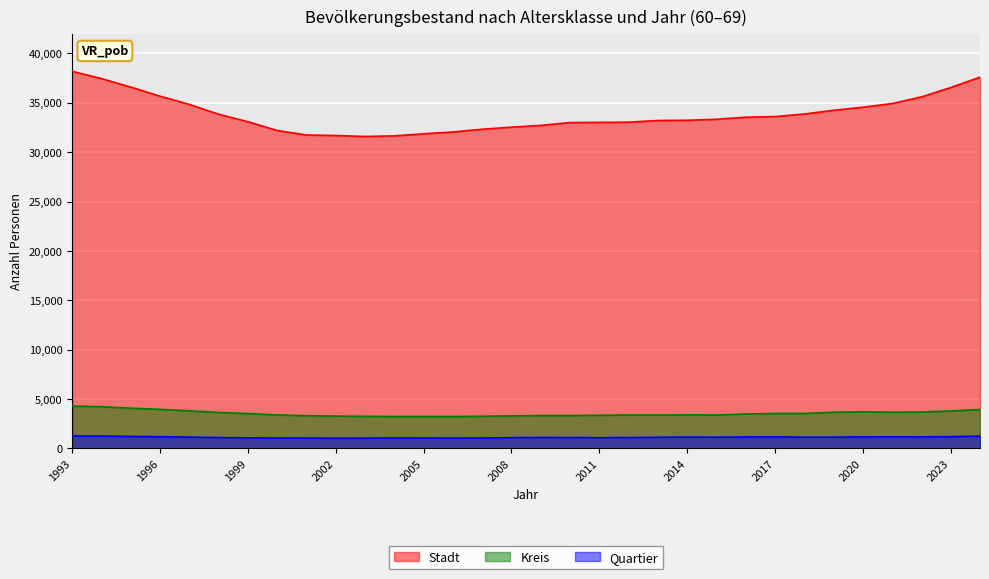

What is the difference between the maximum and minimum values in the Quartier series?

229